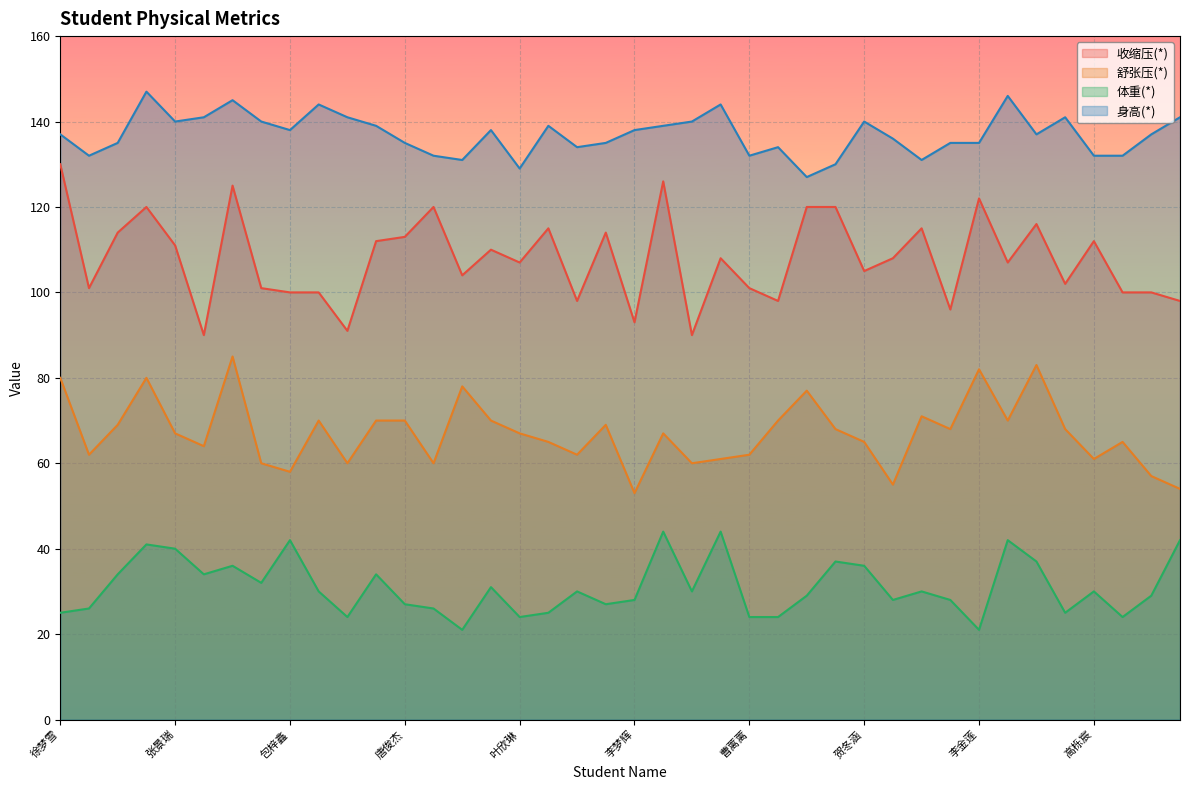

True or false: 身高(*) and 收缩压(*) intersect in this chart.

False